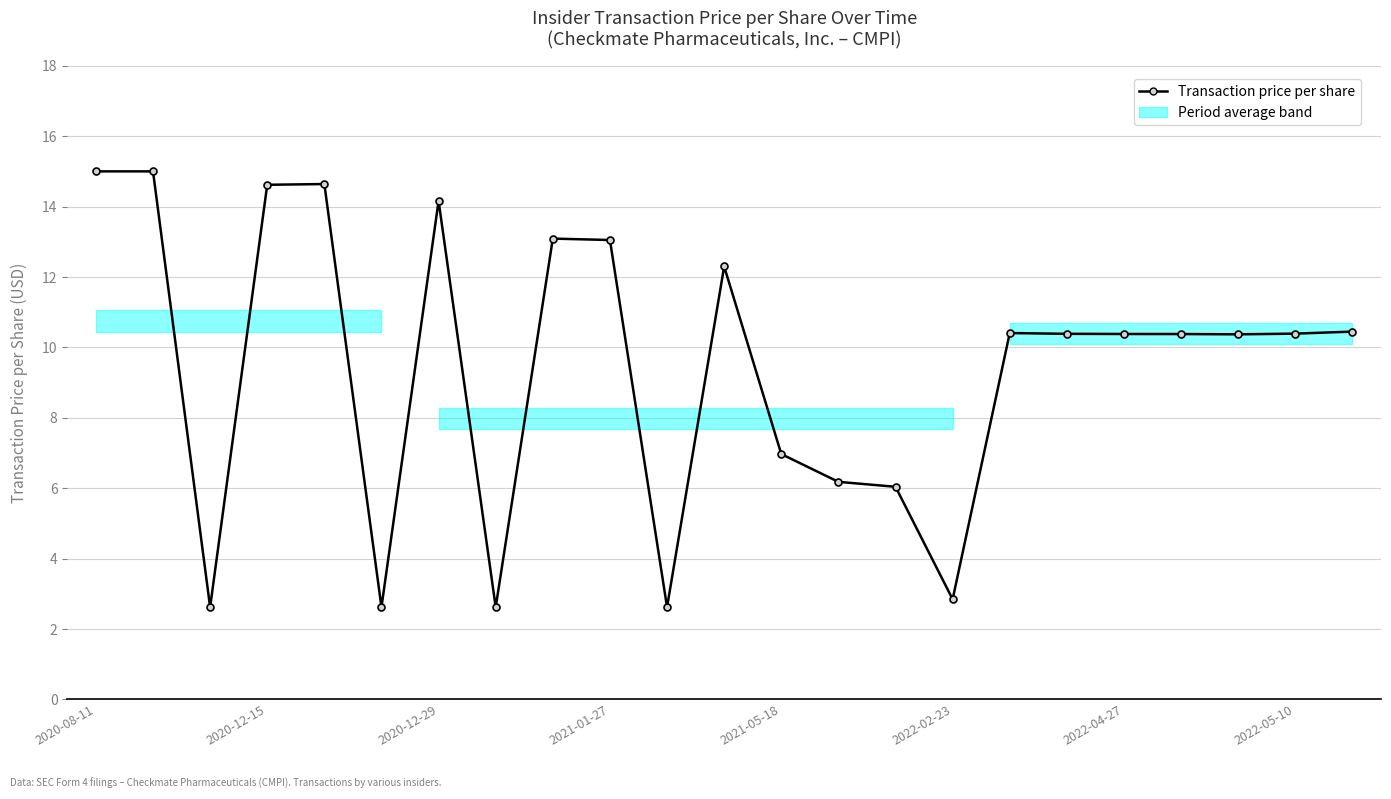

Is this an area chart (filled region under the line)?

No